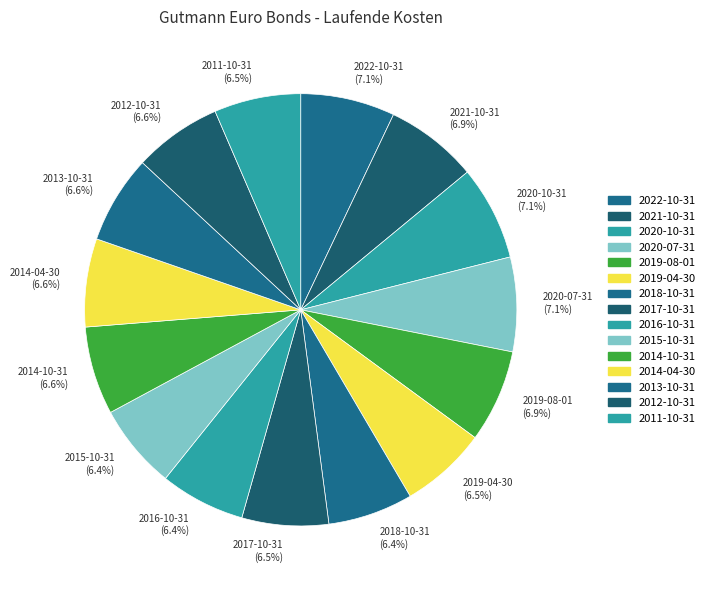

What percentage is the 2020-07-31 slice, to the nearest percent?

7%